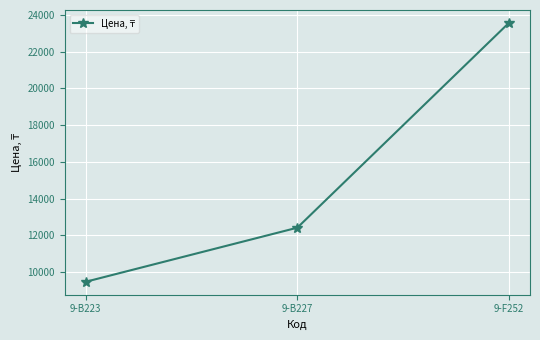

What is the ratio of the value at 9-B227 to the value at 9-F252?

0.5